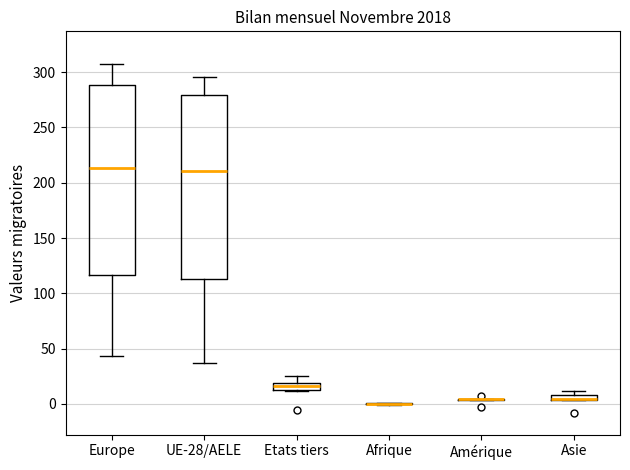

Where is the lower edge of the box for Asie on the y-axis? The values are not printed on the chart, so give them approximately, as read against the axis.

5